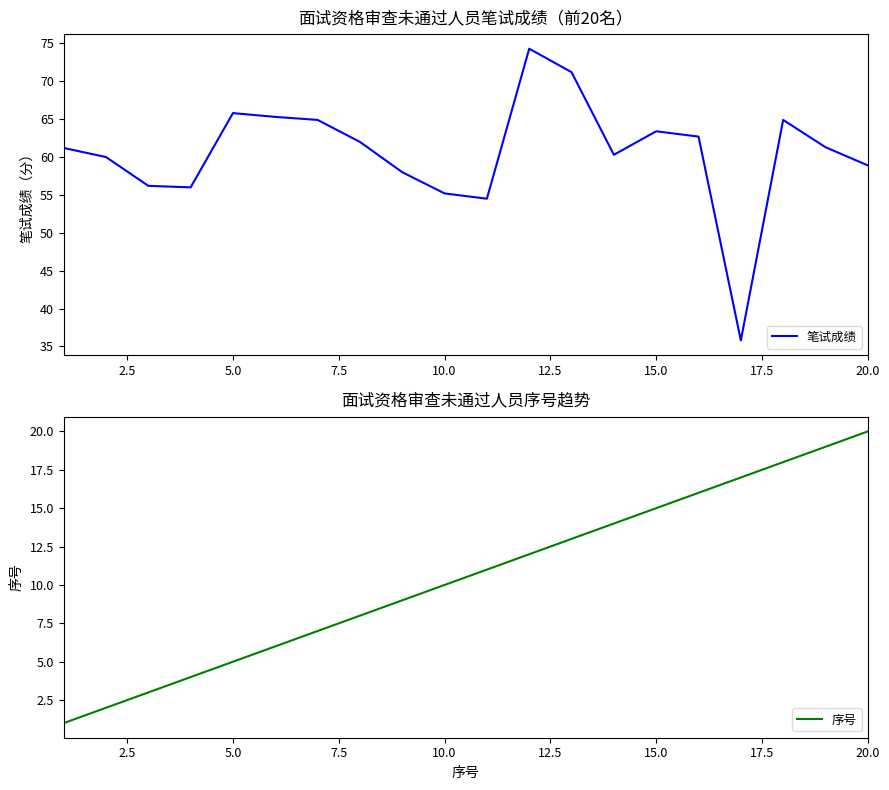

Reading right to left, extract all data points from this chart.

笔试成绩: 58.9	61.3	64.9	35.8	62.7	63.4	60.3	71.2	74.3	54.5	55.2	58.0	62.0	64.9	65.3	65.8	56.0	56.2	60.0	61.2
序号: 20.0	19.0	18.0	17.0	16.0	15.0	14.0	13.0	12.0	11.0	10.0	9.0	8.0	7.0	6.0	5.0	4.0	3.0	2.0	1.0